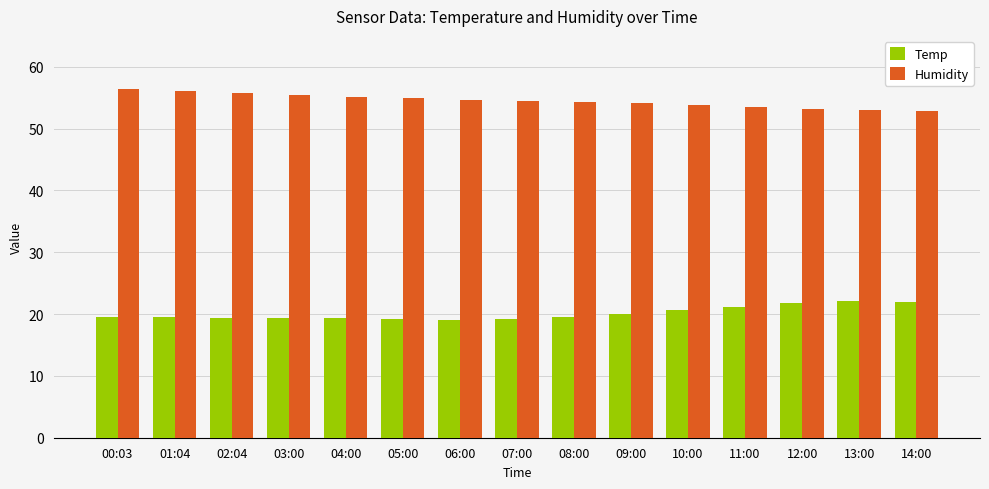

What is the value of the Humidity bar at the 14th from the left?

53.0